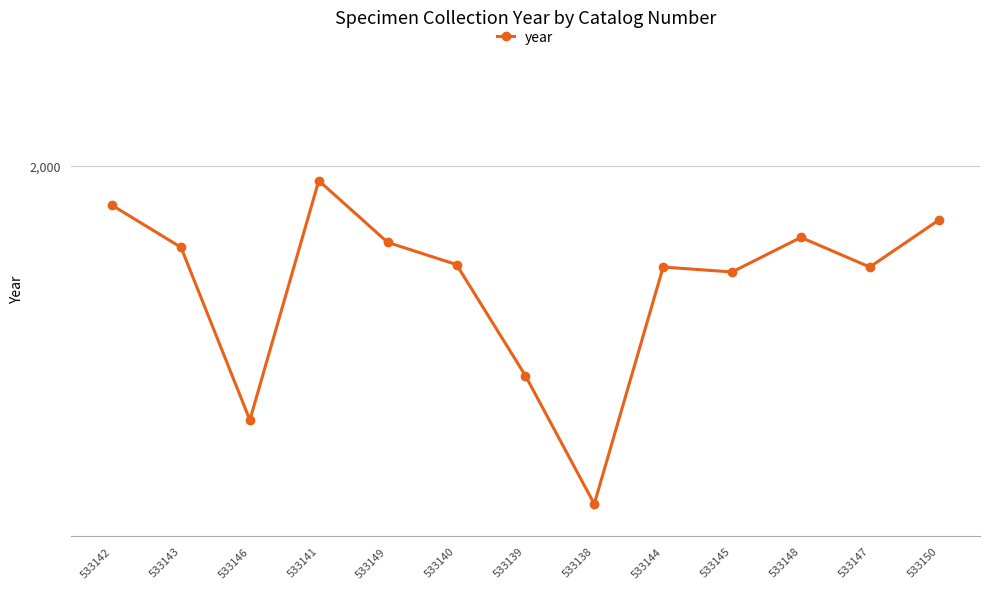

Rank the categories by value from highest to lowest.

533141, 533142, 533150, 533148, 533149, 533143, 533140, 533144, 533147, 533145, 533139, 533146, 533138